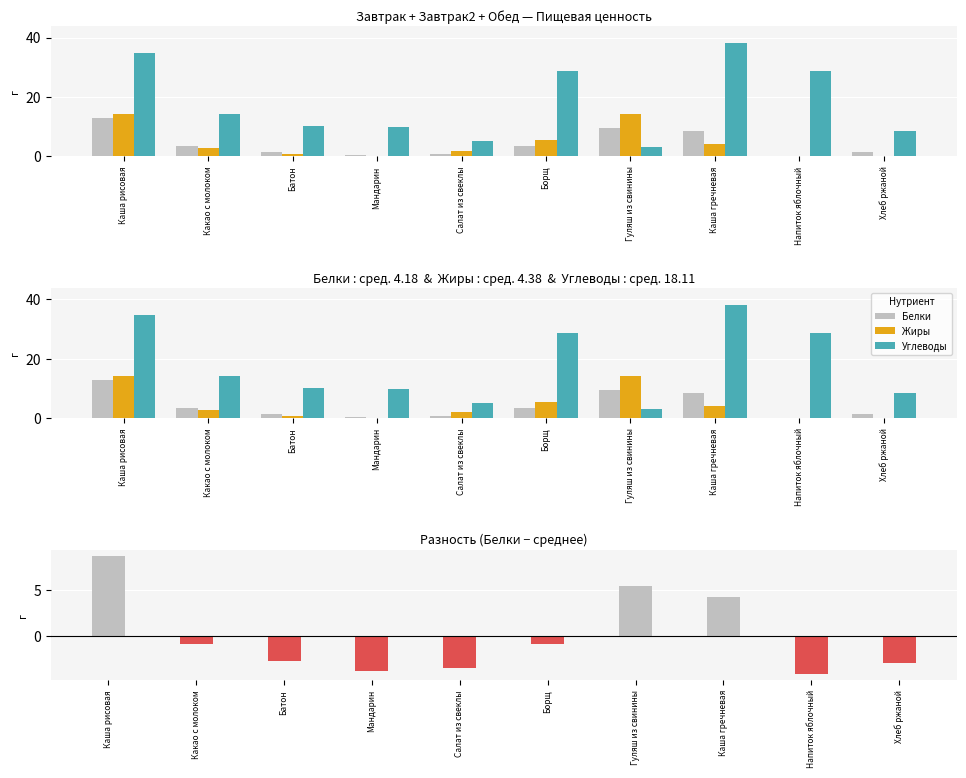

What is the value of the Жиры bar at the 1st from the left?

14.3